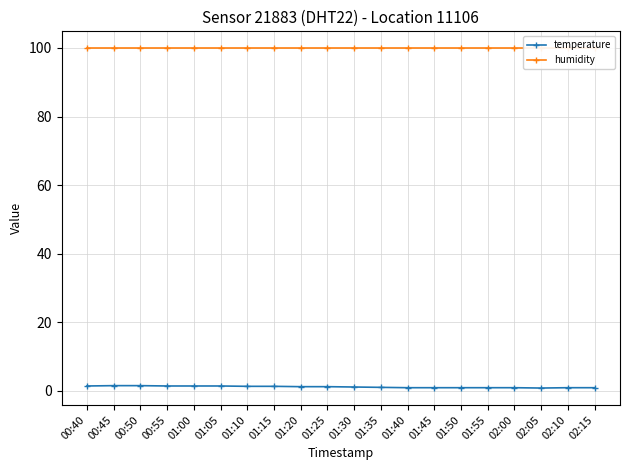

What position from the left is 01:00?

5